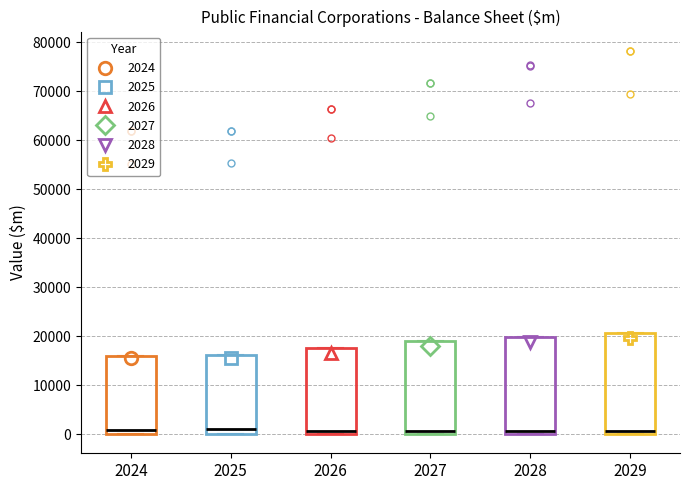

Where is the lower edge of the box at x = 2028 on the y-axis? The values are not printed on the chart, so give them approximately, as read against the axis.

0